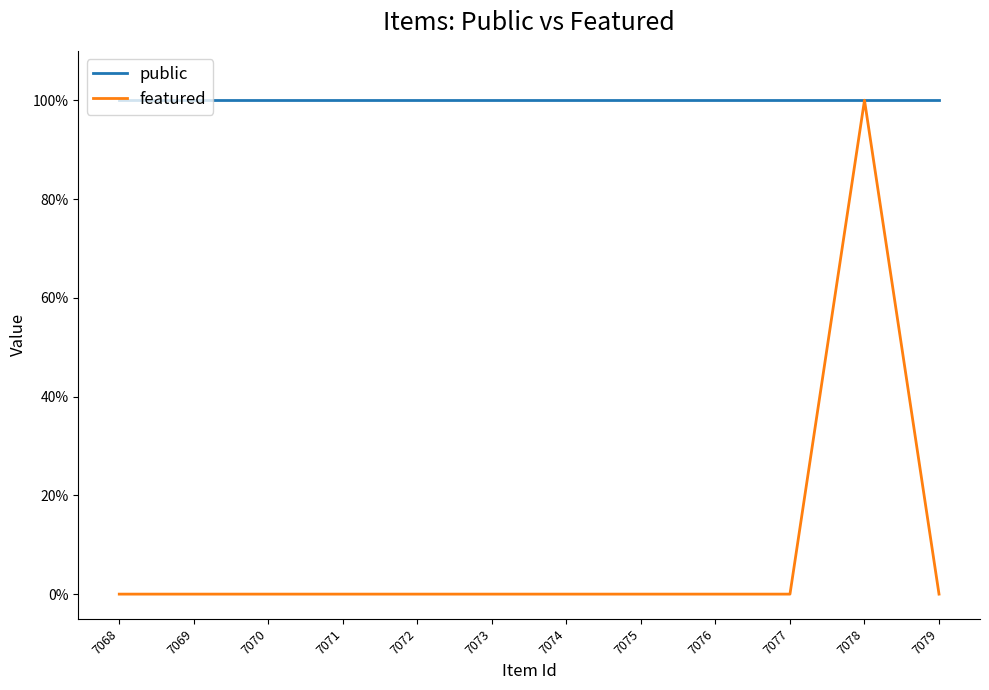

How many lines are shown in the chart?

2